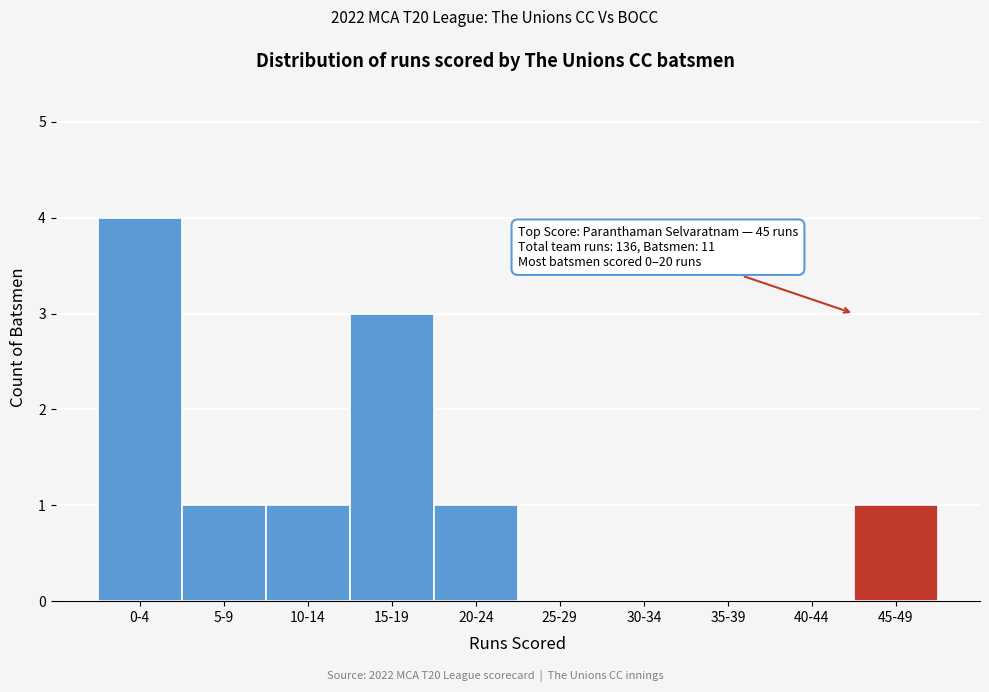

Reading left to right, extract all data points from this chart.

0-4=4	5-9=1	10-14=1	15-19=3	20-24=1	25-29=0	30-34=0	35-39=0	40-44=0	45-49=1